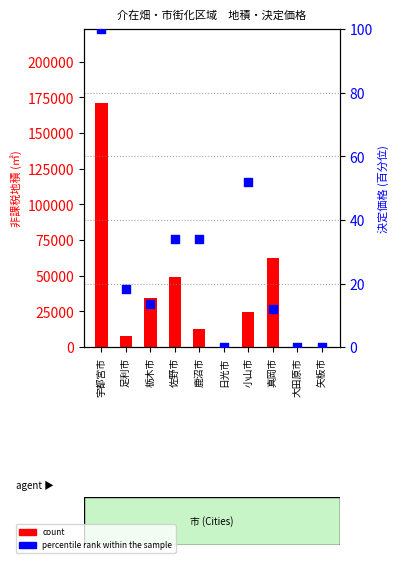

Which series has the widest spread of Y values?

count